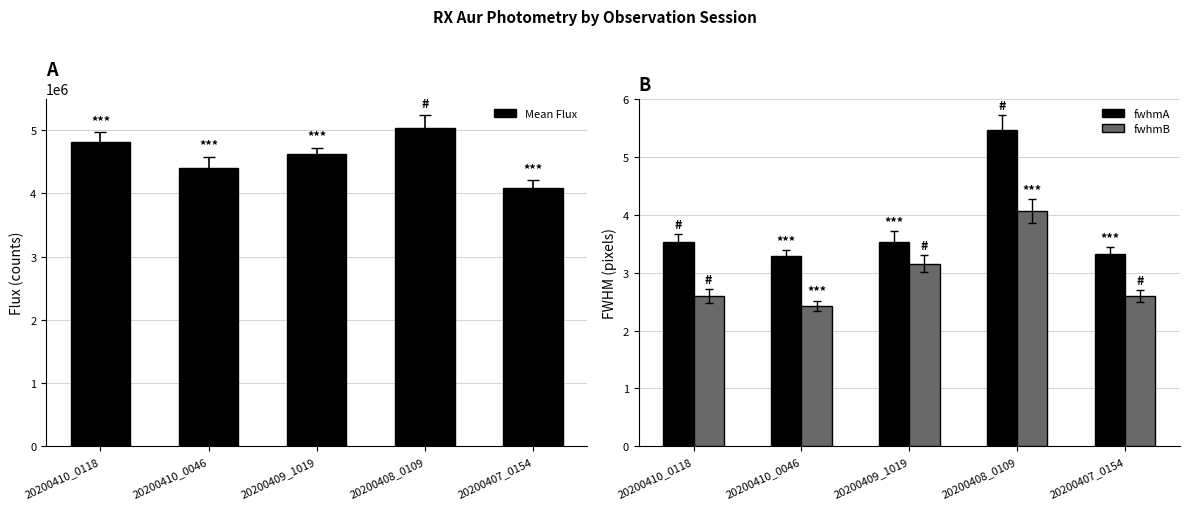

What is the difference between the maximum and minimum values in the fwhmB series?

1.6